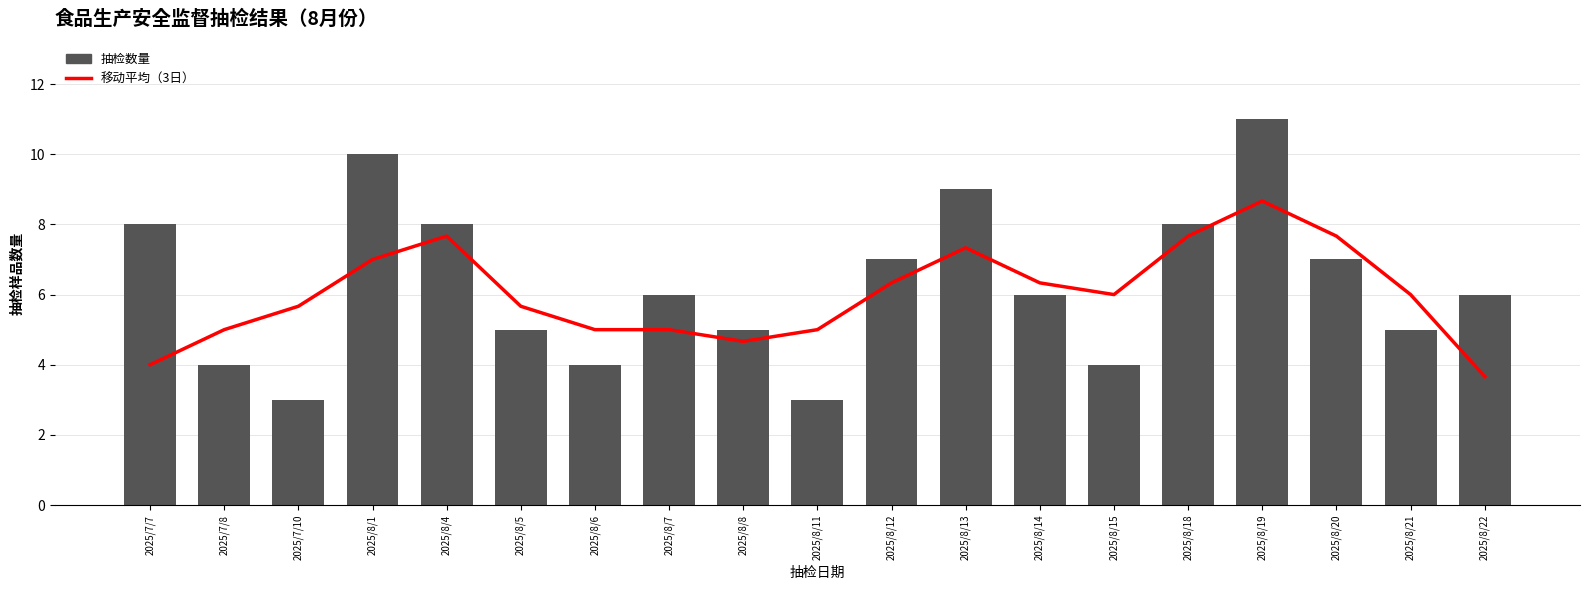

Which category has the lowest value across all series?

2025/7/10